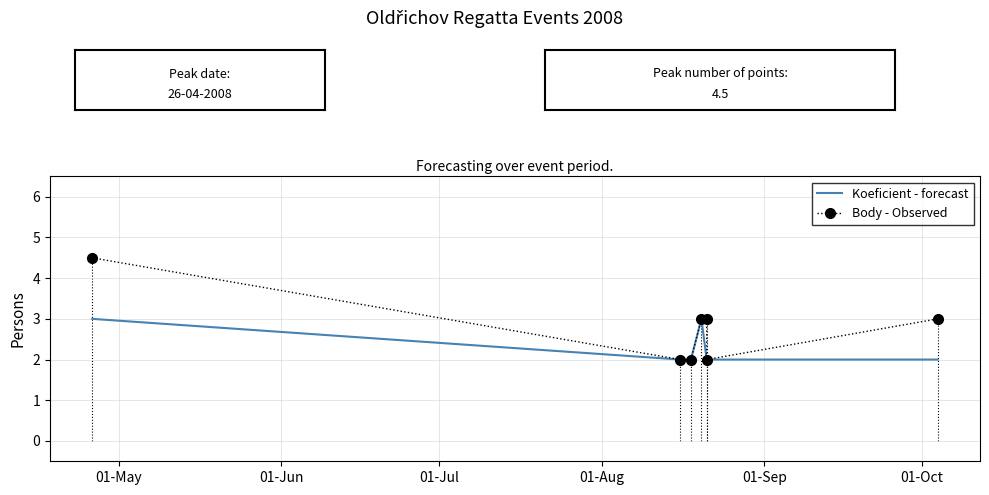

What is the total value across all series at 01-May?

7.5